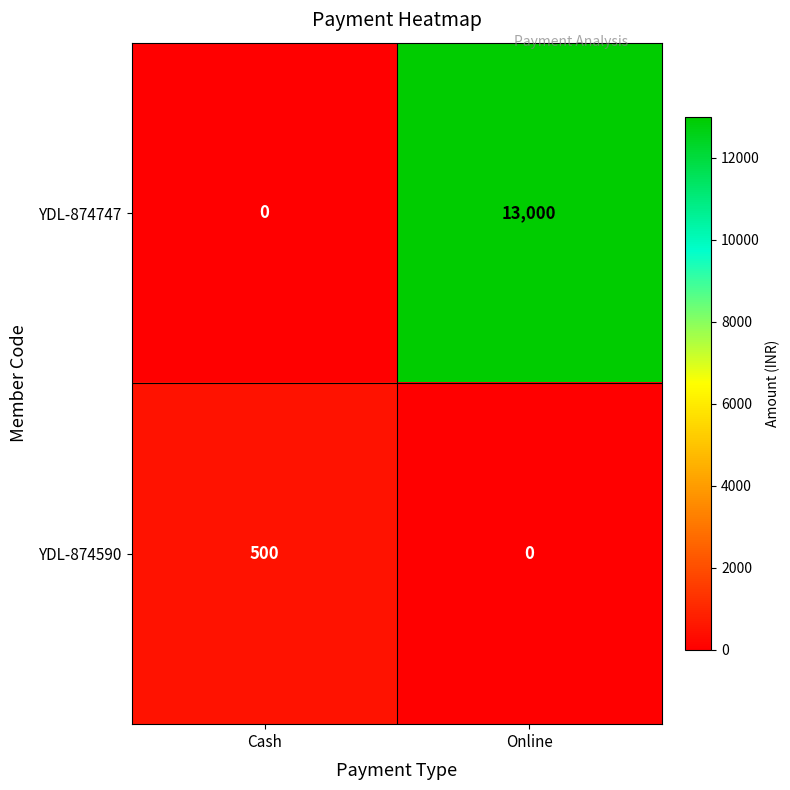

At which category is the sum across all series the highest?

Online